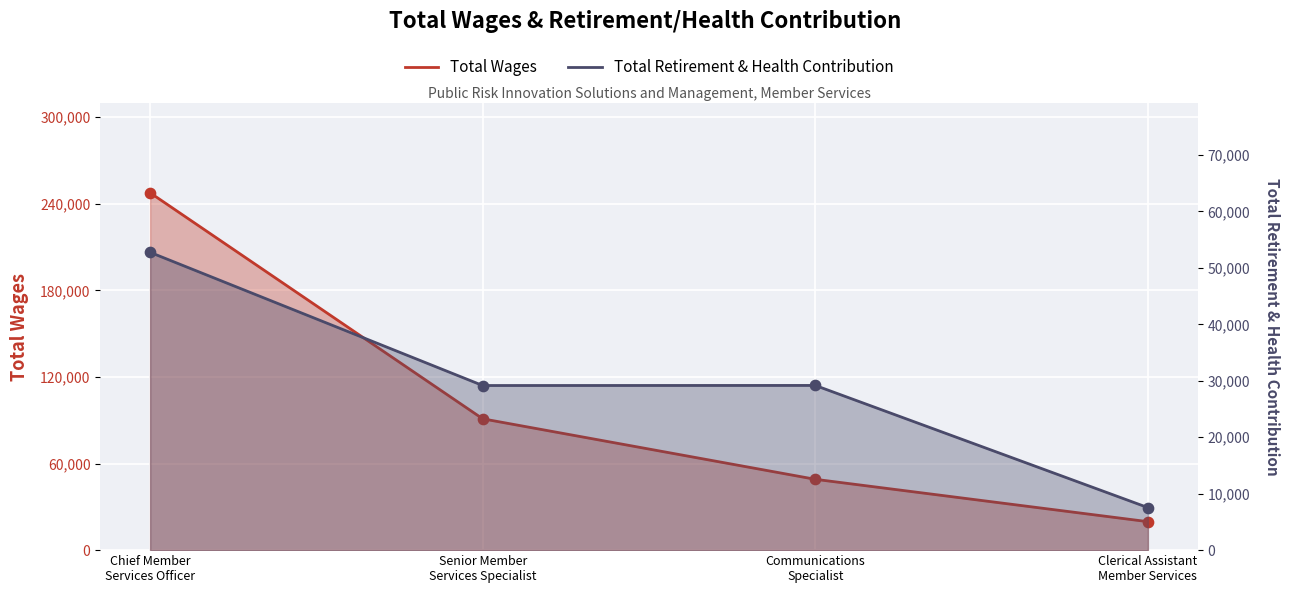

Which series contains the lowest Y value?

Total Retirement & Health Contribution